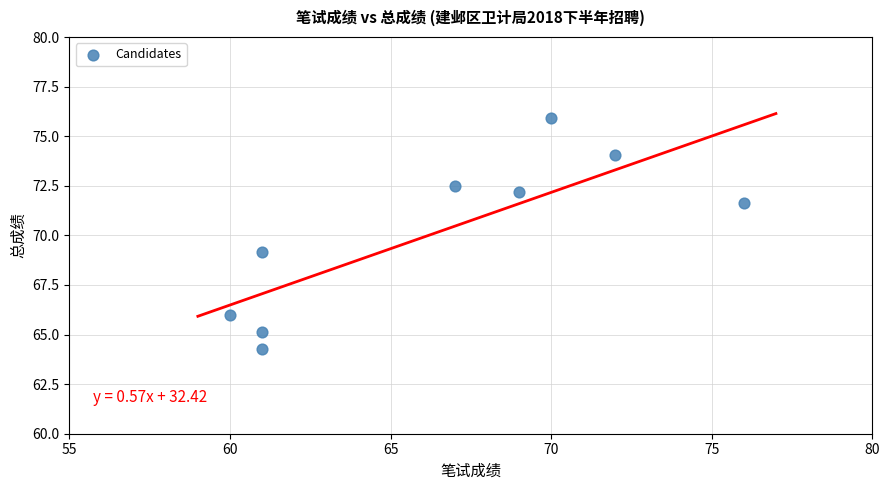

What is the average X value?

66.3